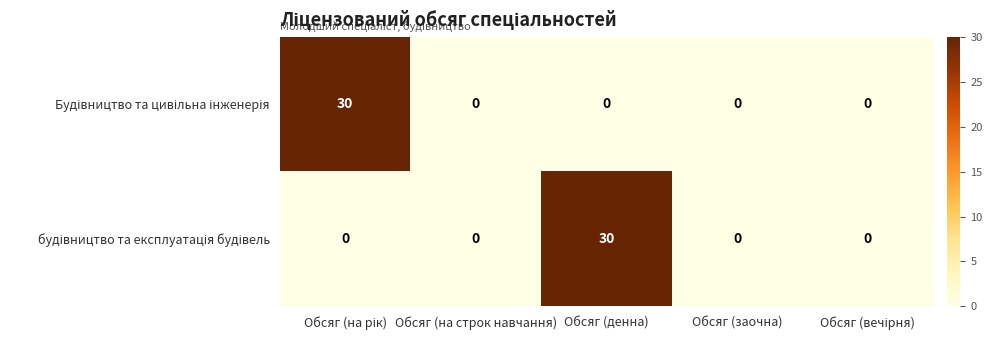

What is the greatest value displayed?

30